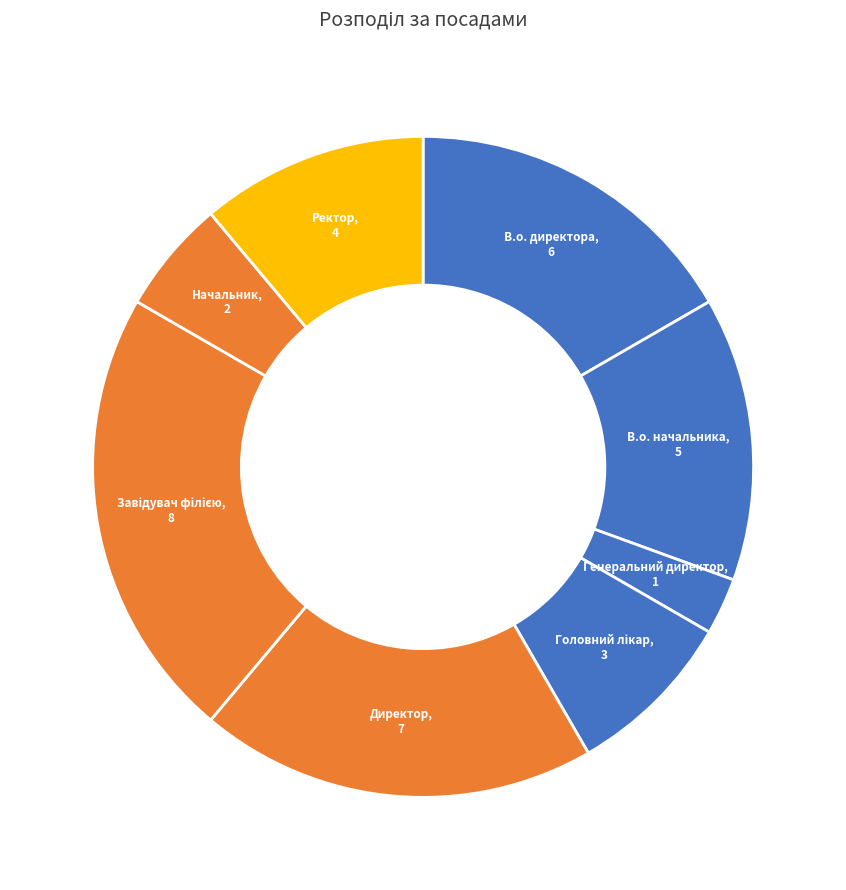

Rank the categories by value from lowest to highest.

Генеральний директор, Начальник, Головний лікар, Ректор, В.о. начальника, В.о. директора, Директор, Завідувач філією